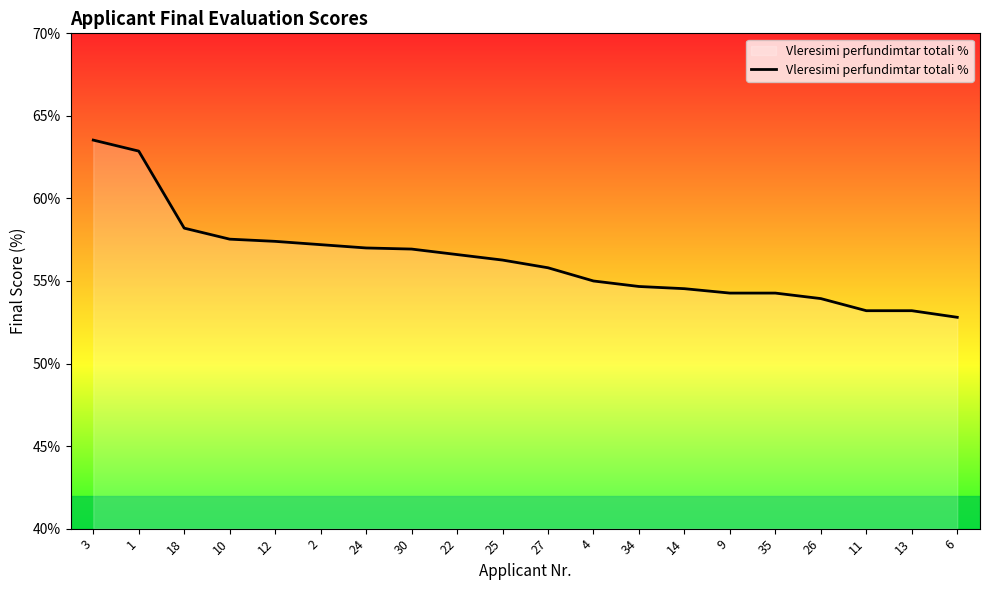

What position from the left is 27?

11